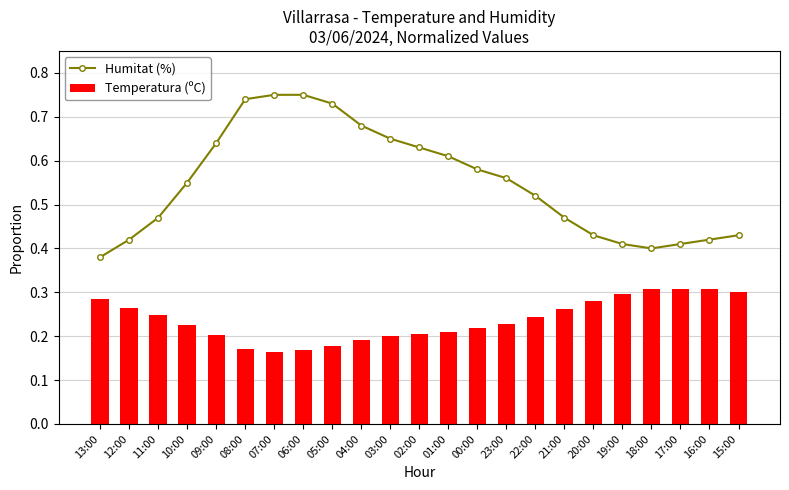

List the series in order of their overall mean, highest first.

Humitat (%), Temperatura (ºC)